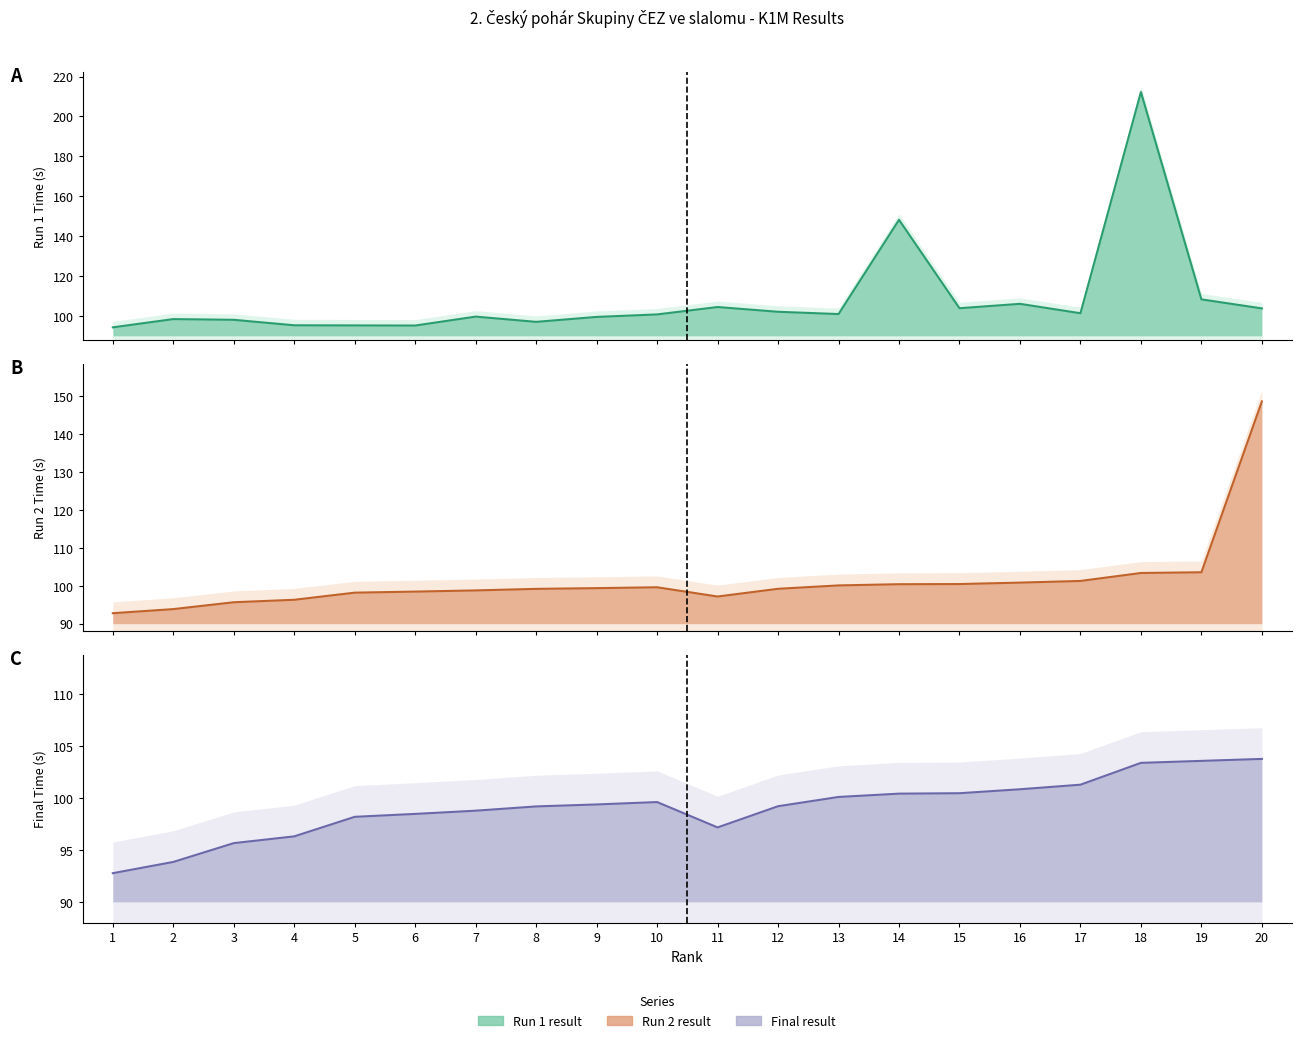

How many distinct data groups are displayed?

3